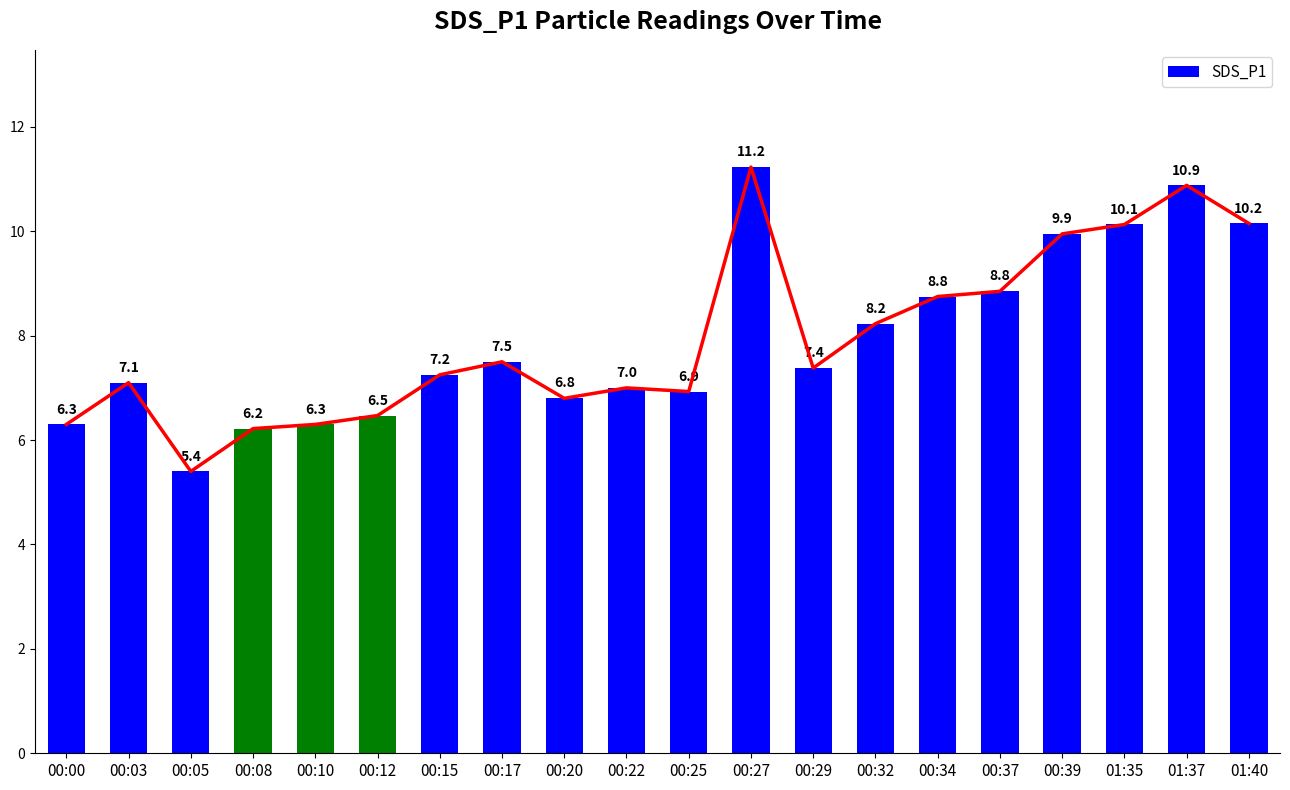

How many series are shown in this chart?

1